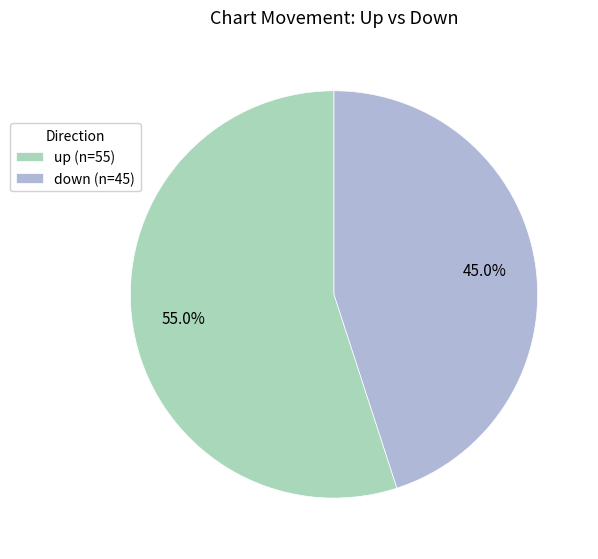

To the nearest percent, what portion does up represent?

55%